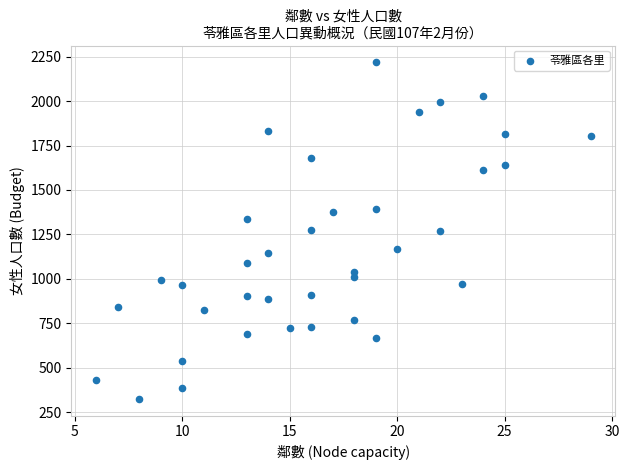

What is the range of Y values (max minus min)?

1894